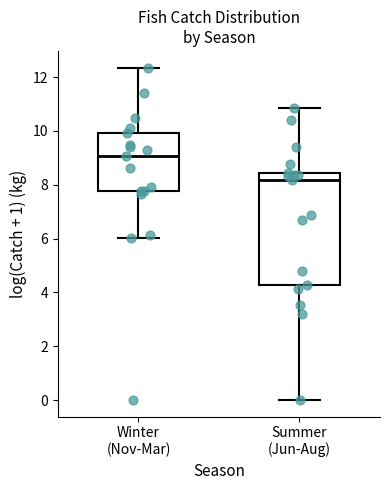

Comparing the boxes themselves (not the whiskers), which one is the tallest?

Summer (Jun-Aug)